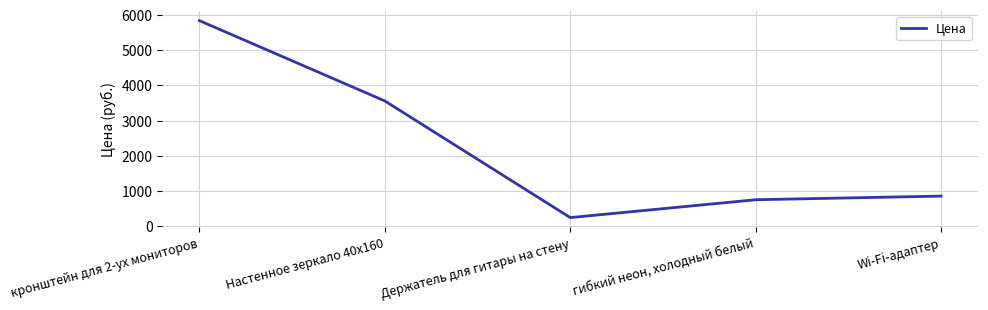

Where does the data first go above 857?

кронштейн для 2-ух мониторов